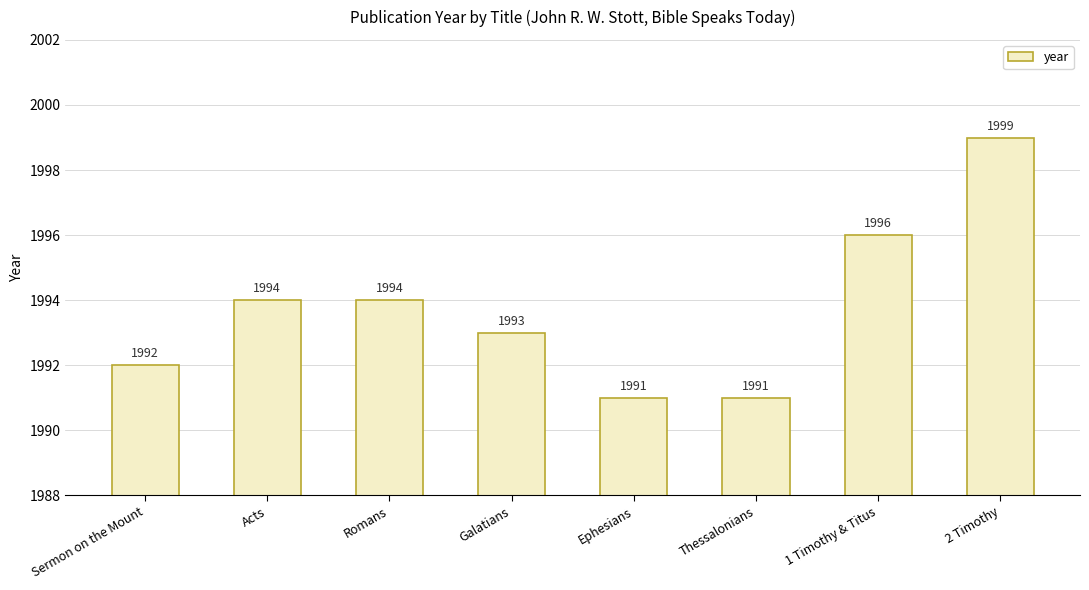

Which label corresponds to the largest value in the chart?

2 Timothy